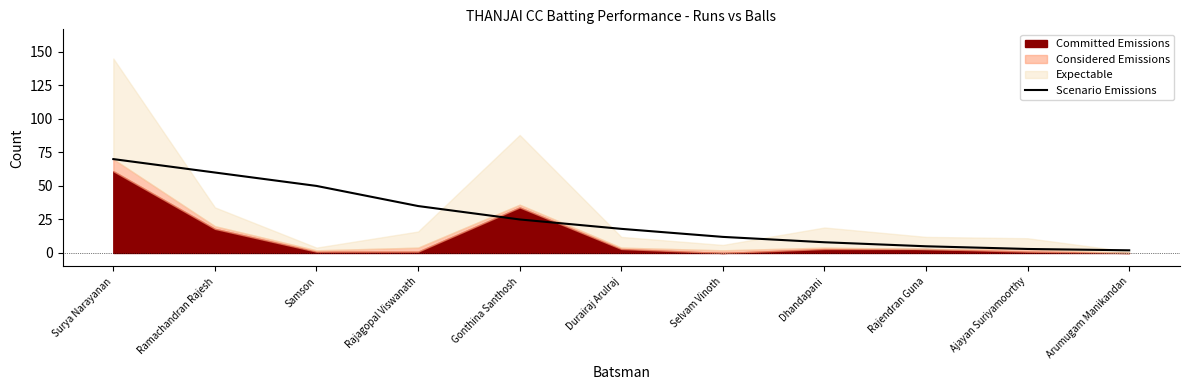

True or false: the data shows 8 at Dhandapani.

True